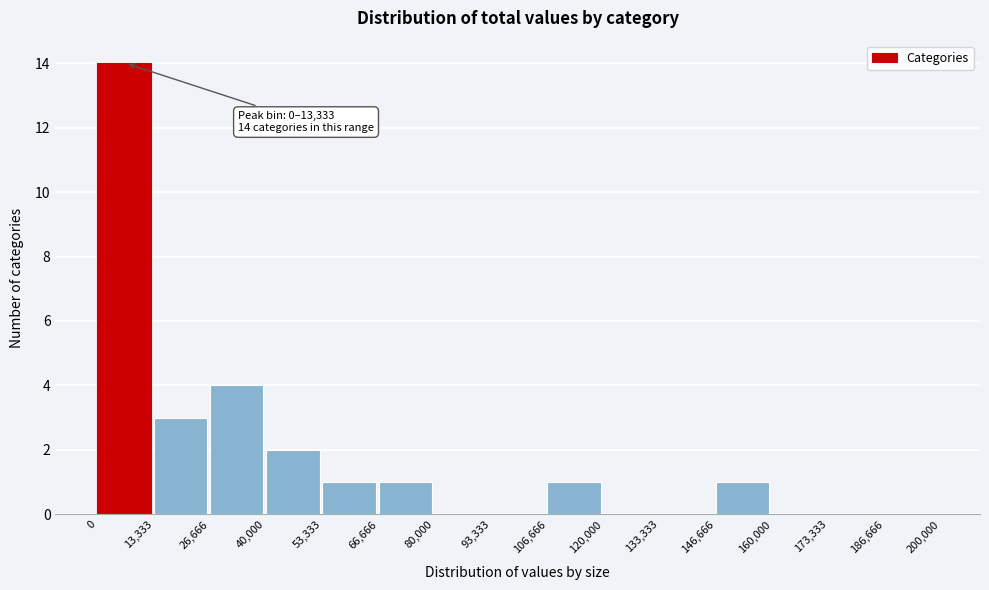

Over which range of the x-axis is the bar tallest?

0 to 13,333